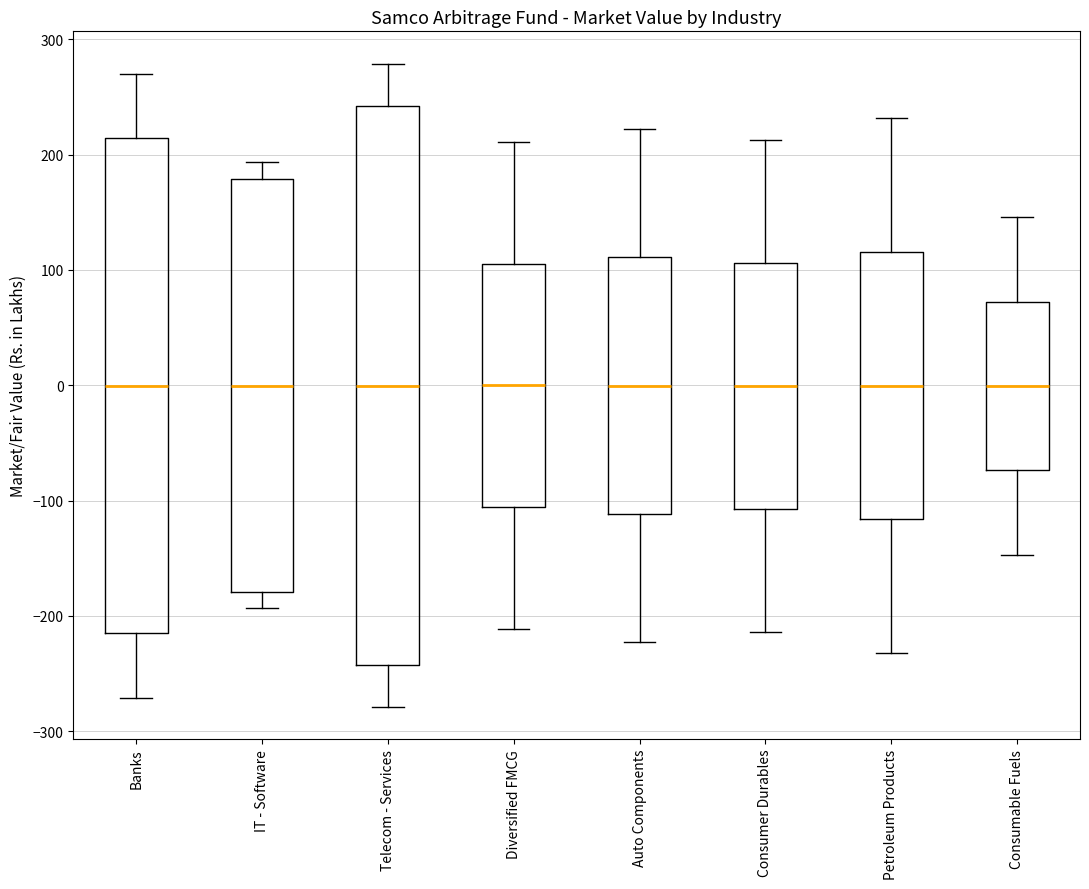

Which box is the tallest, from its lower edge to its upper edge?

Telecom - Services